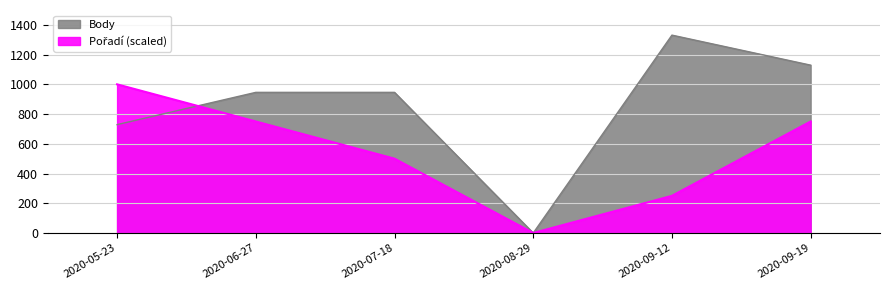

Is it true that Body equals 946 at 2020-06-27?

True